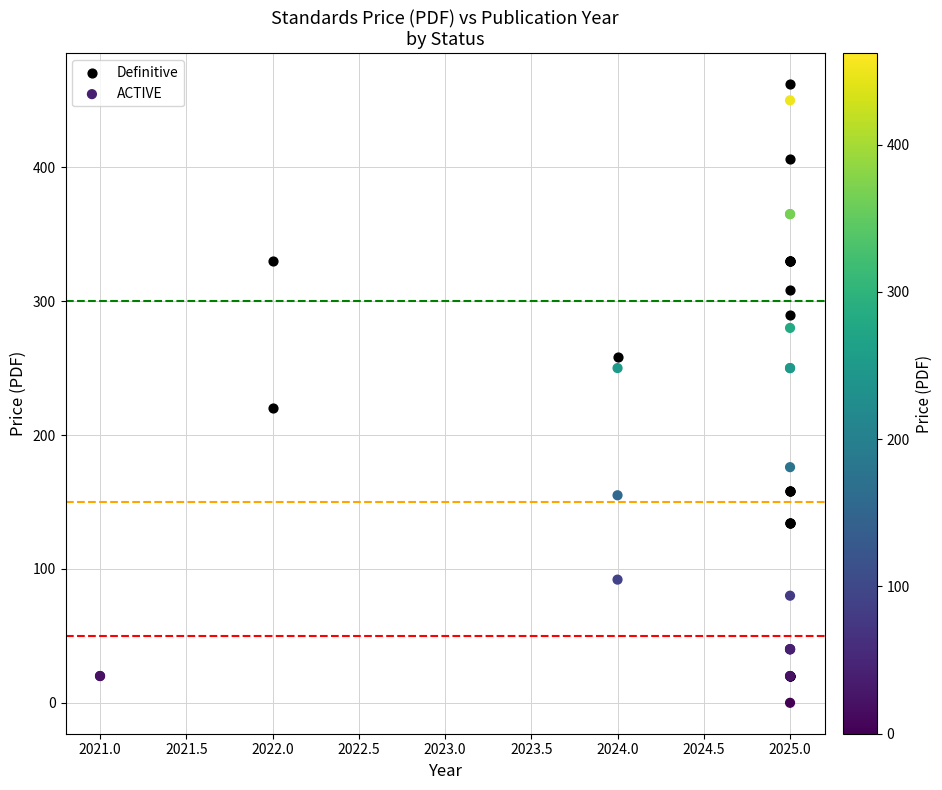

What are all the series names shown in the legend?

Definitive, ACTIVE